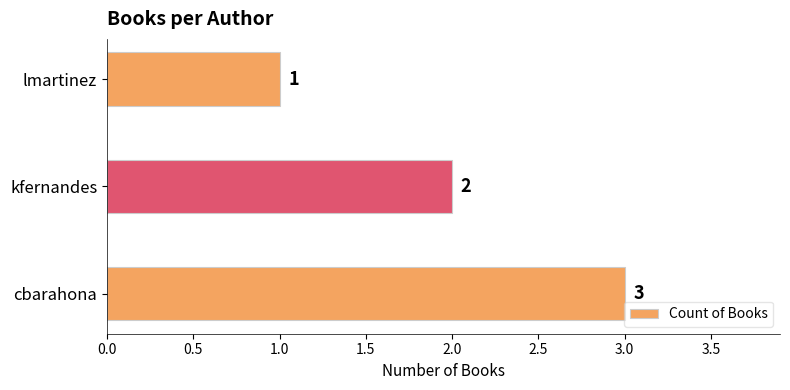

What is the approximate value at cbarahona?

3